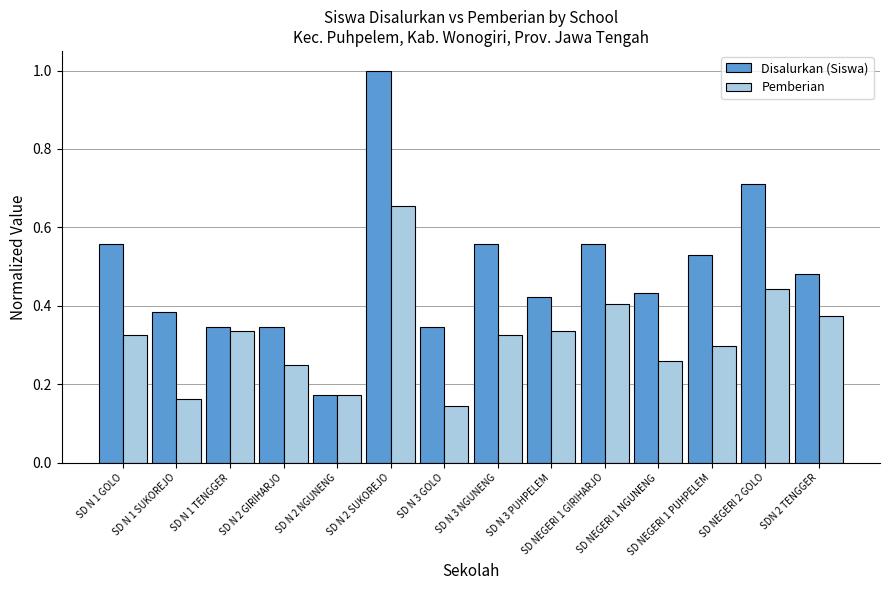

Which category has the lowest value in the Disalurkan (Siswa) series?

SD N 2 NGUNENG